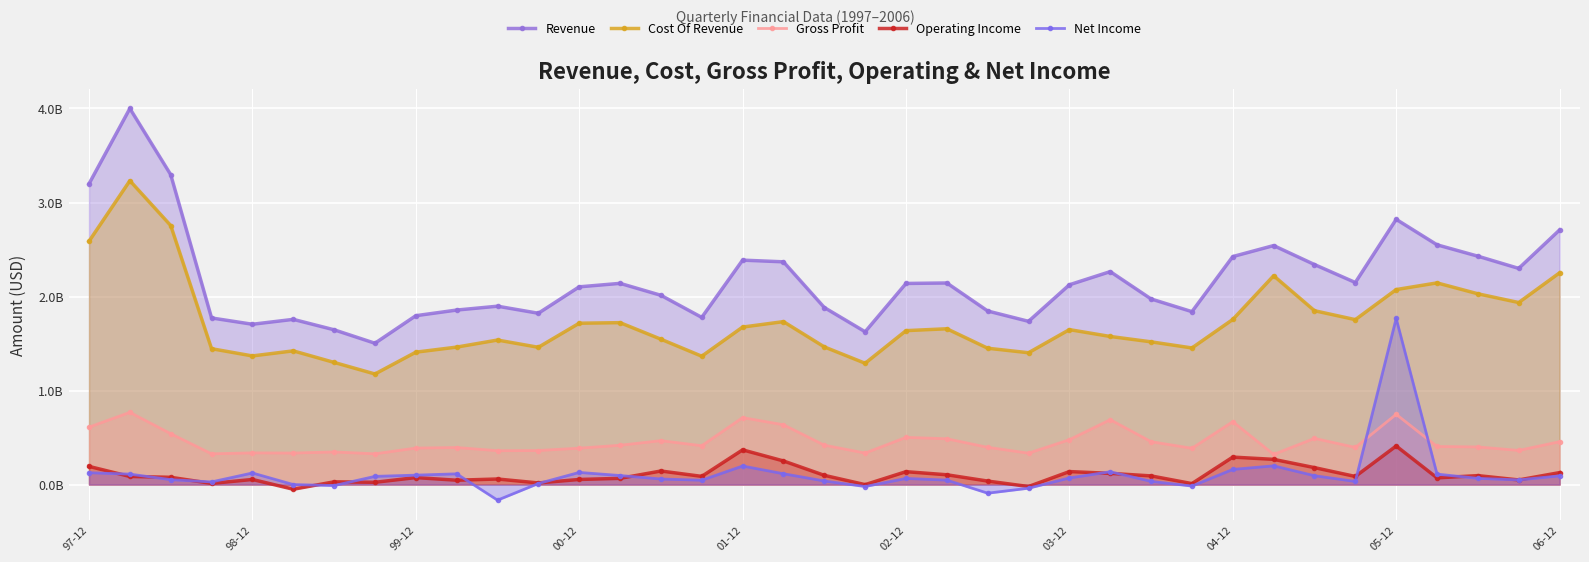

What is the difference between the Net Income values at 03-12 and 01-12?

0.1